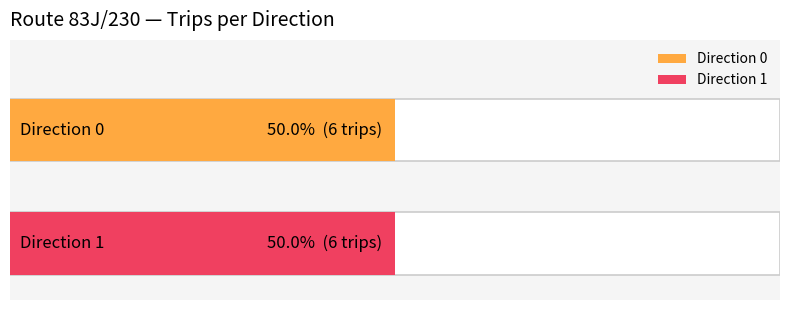

Rank the series at 0 from highest to lowest value.

direction 1, direction 0